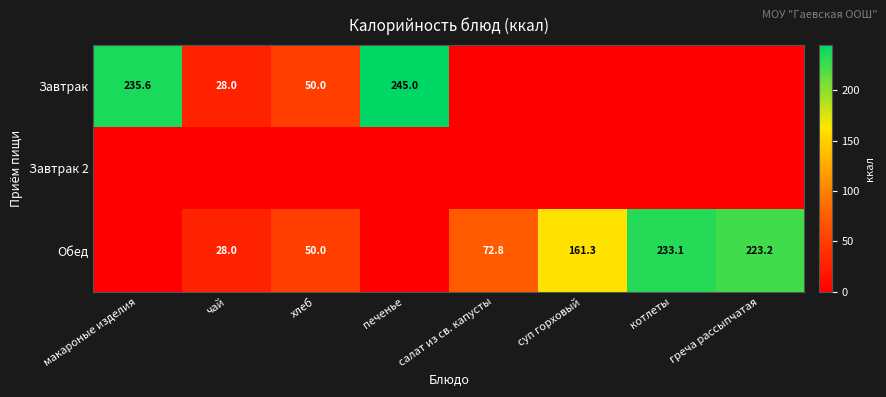

The Обед series shows 28.0 at чай. True or false?

True